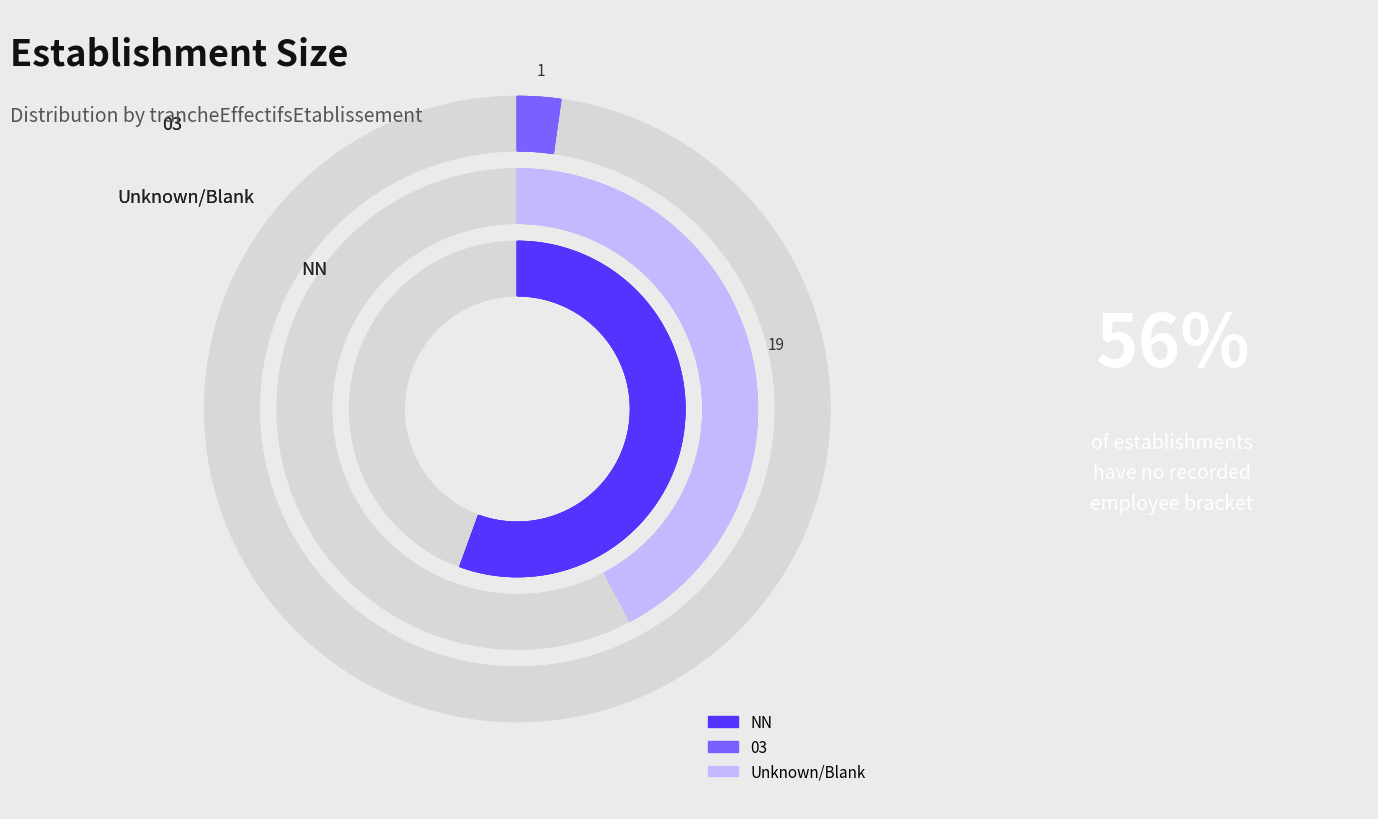

Approximately how many times larger is the value at NN compared to ?

1.3